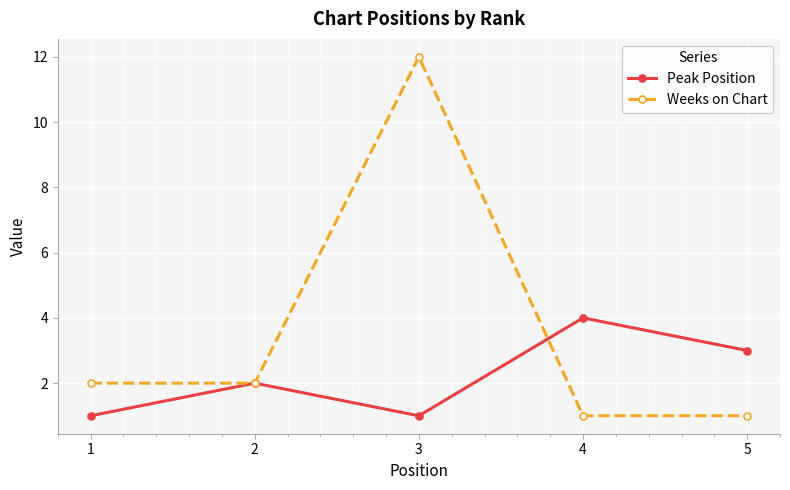

True or false: Peak Position has more than 0 points higher than both neighbors.

True